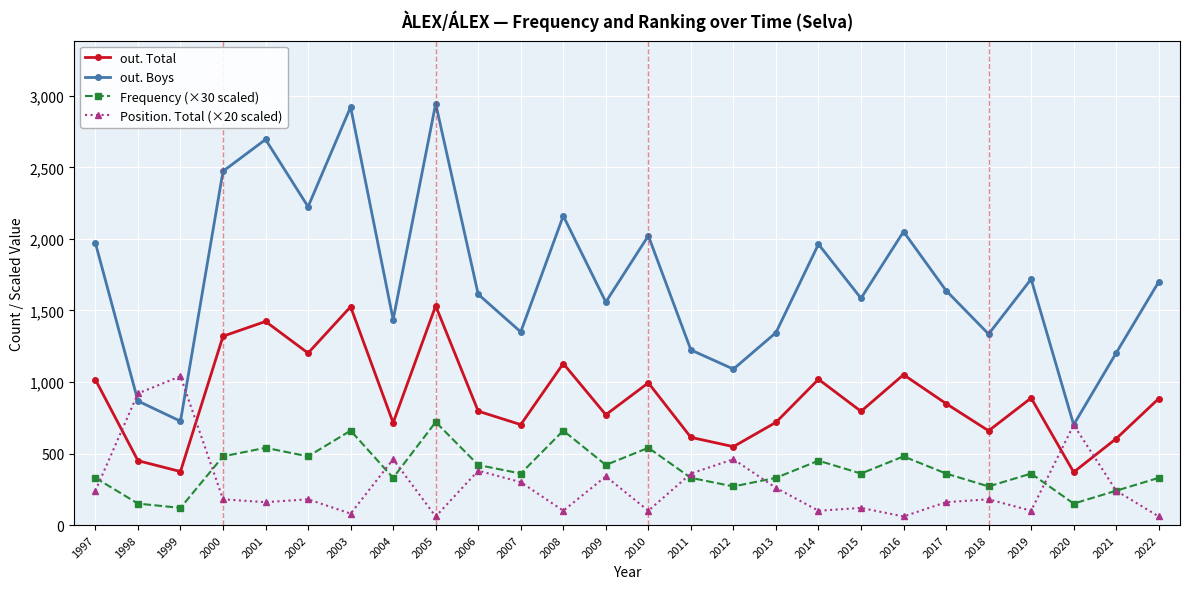

Which series changed the most between 2003 and 2007?

out. Boys